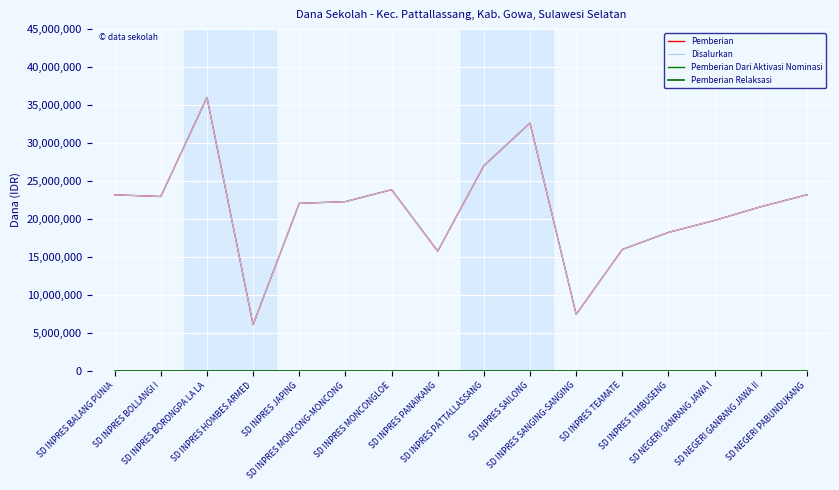

Is the value of Pemberian Dari Aktivasi Nominasi at SD INPRES SANGING-SANGING greater than the value of Disalurkan at SD INPRES SAILONG?

No